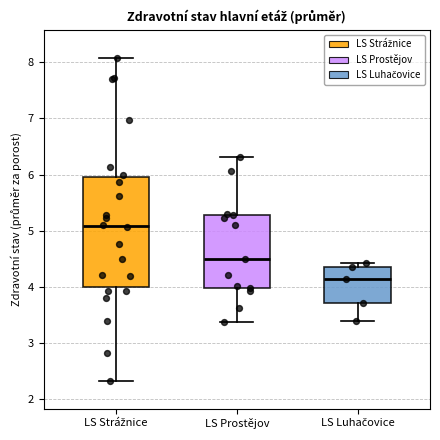

Which box's median line is the lowest?

LS Luhačovice